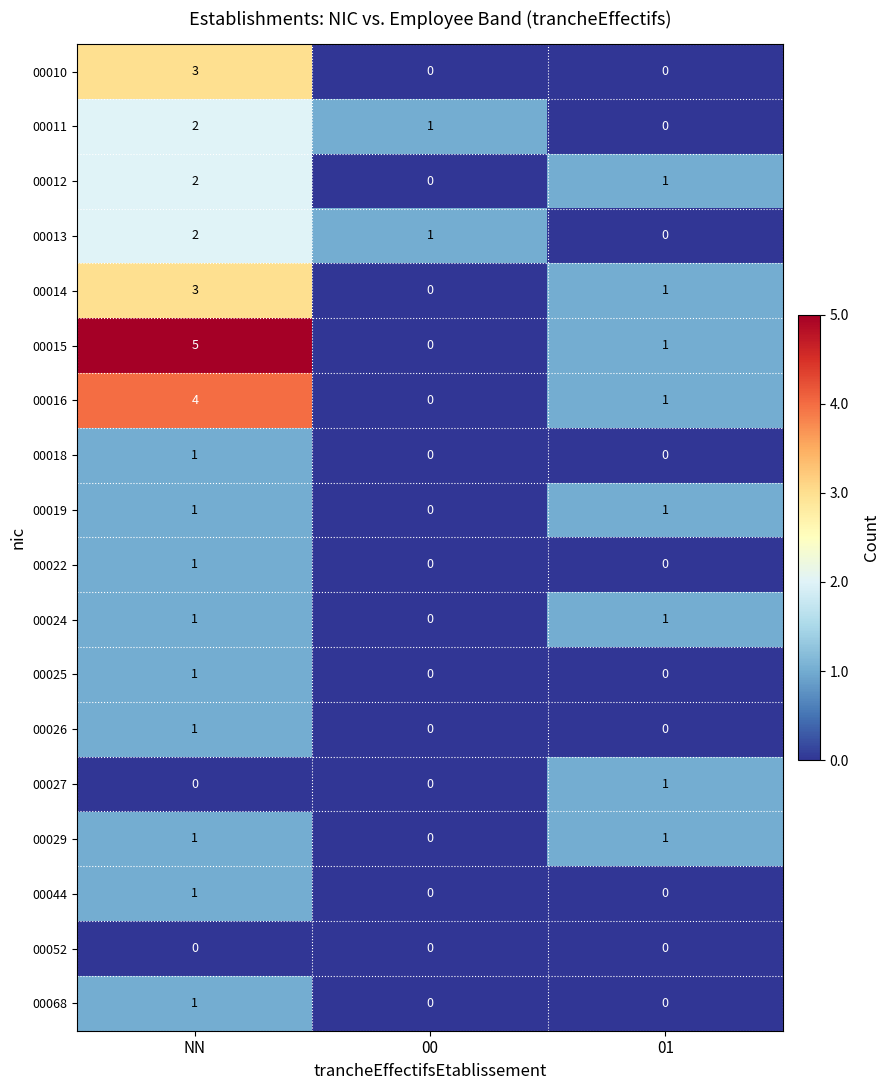

Rank the categories by 00012 value from lowest to highest.

00, 01, NN